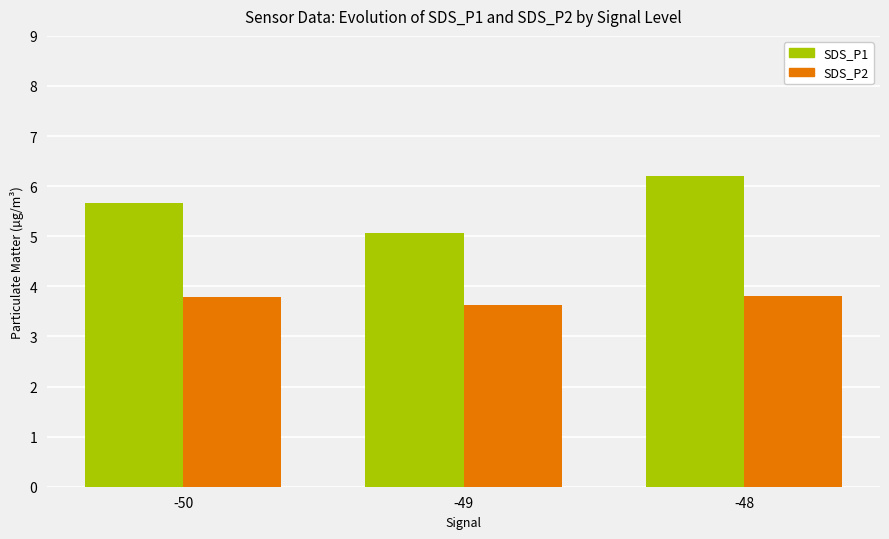

What is the difference between the maximum and minimum values in the SDS_P2 series?

0.2